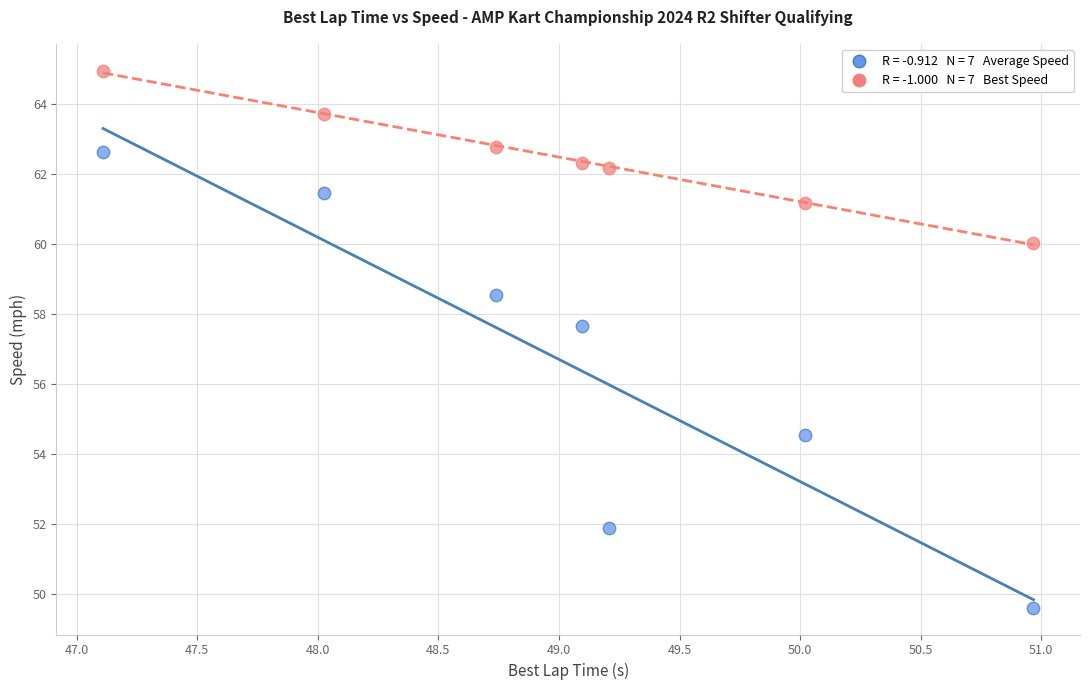

Across all data points, what is the range of X values (max minus min)?

3.9